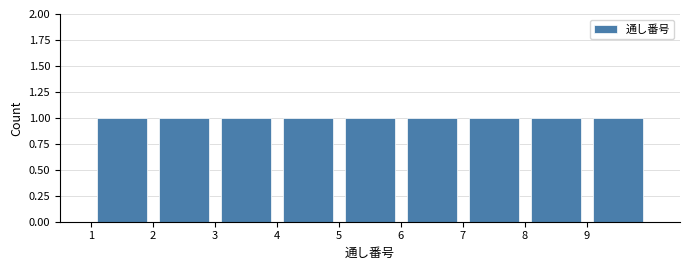

How tall is the bar that spans 9 to 10 on the x-axis? The values are not printed on the chart, so give them approximately, as read against the axis.

1